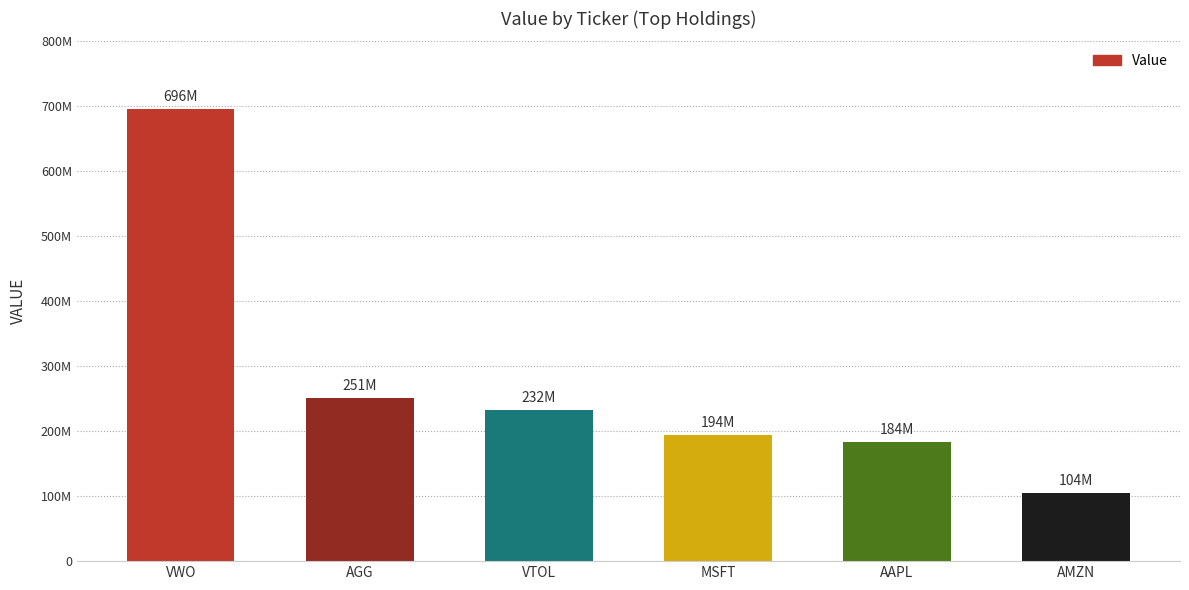

The chart shows a value of 251096000 at AGG. True or false?

True